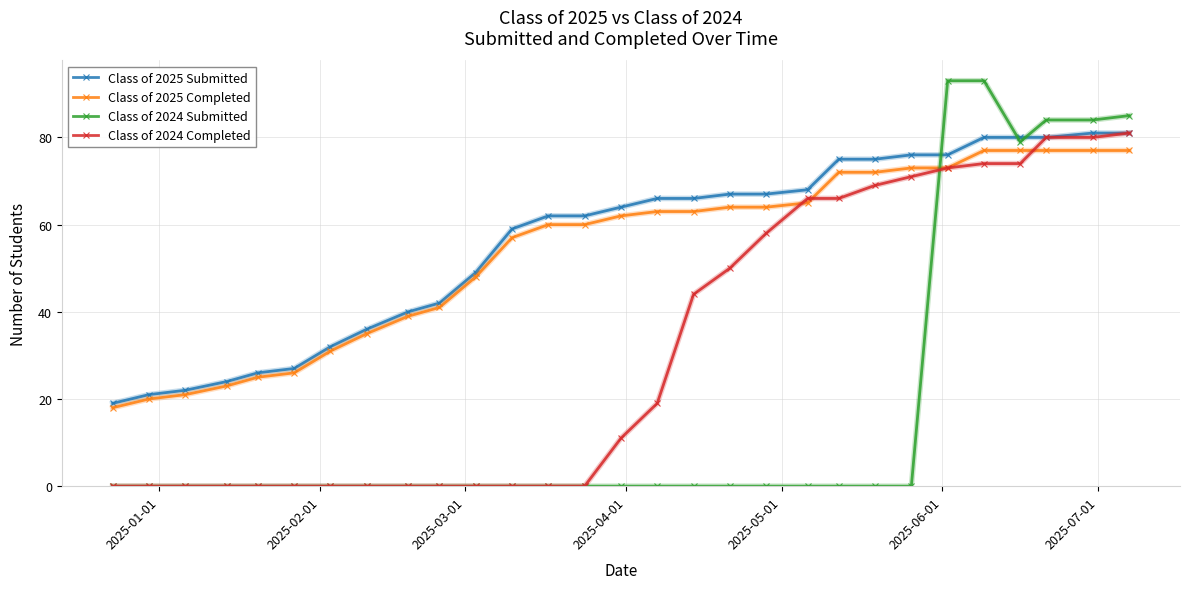

Which series has the largest range (max minus min)?

Class of 2024 Submitted